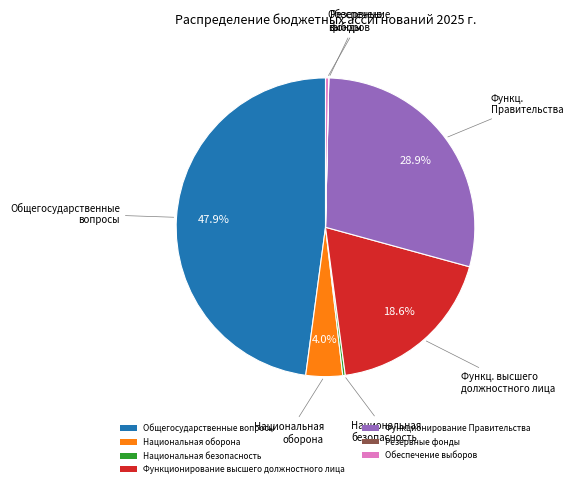

To the nearest percent, what is the difference between the largest and smallest slice percentages?

48%